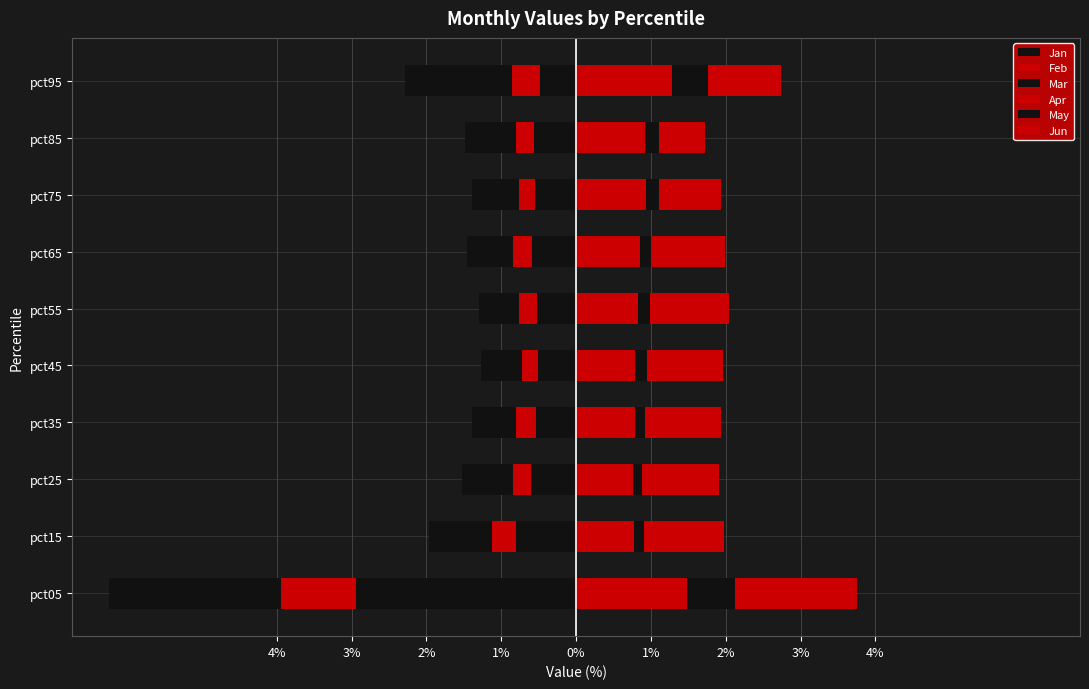

Between pct85 and pct65, which is larger?

pct85